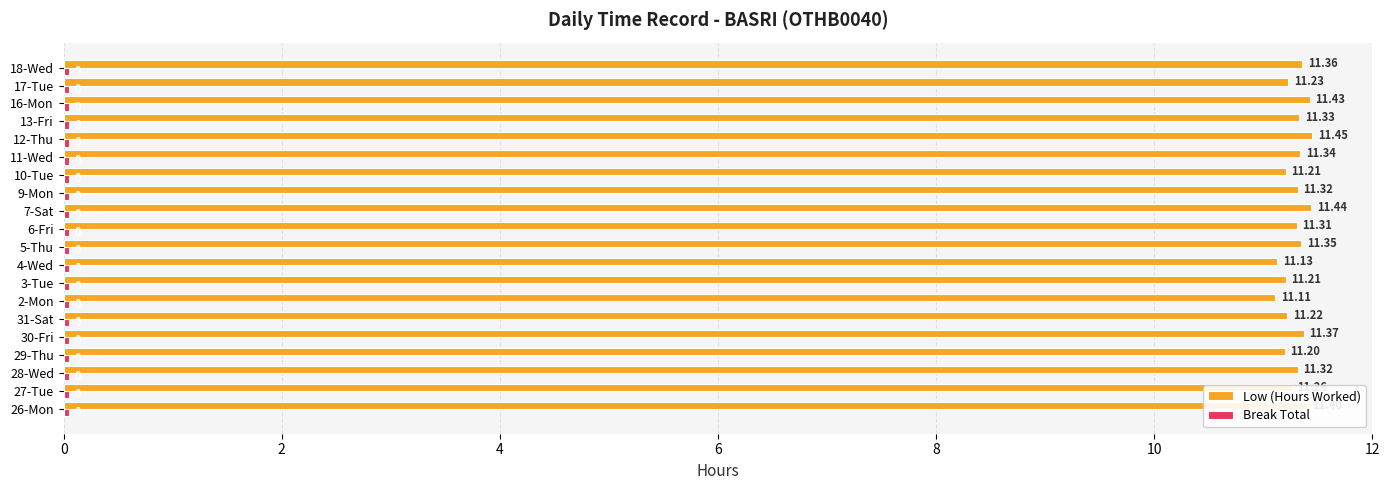

Between 2-Mon and 11-Wed, which series saw the biggest shift?

Low (Hours Worked)